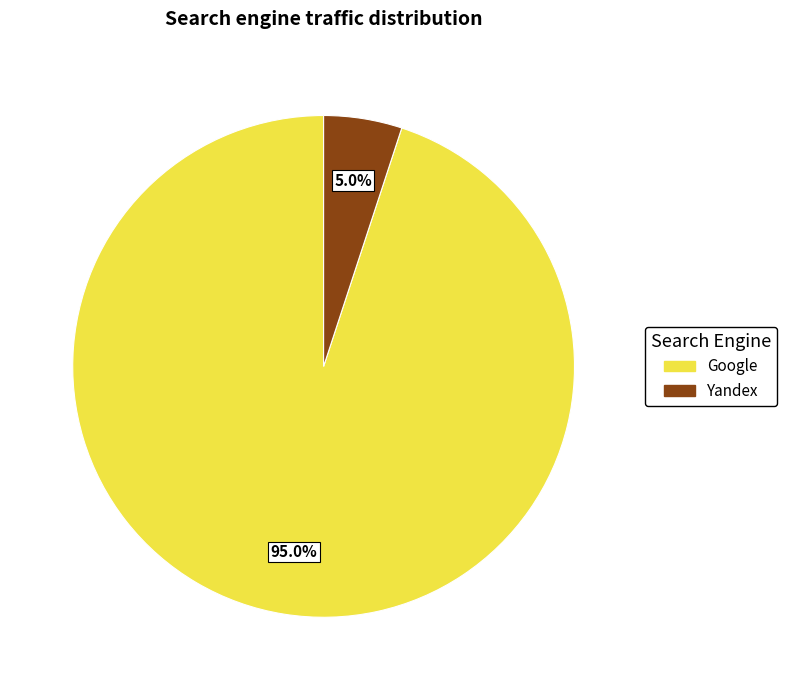

What portion of the pie excludes Google?

5.0%